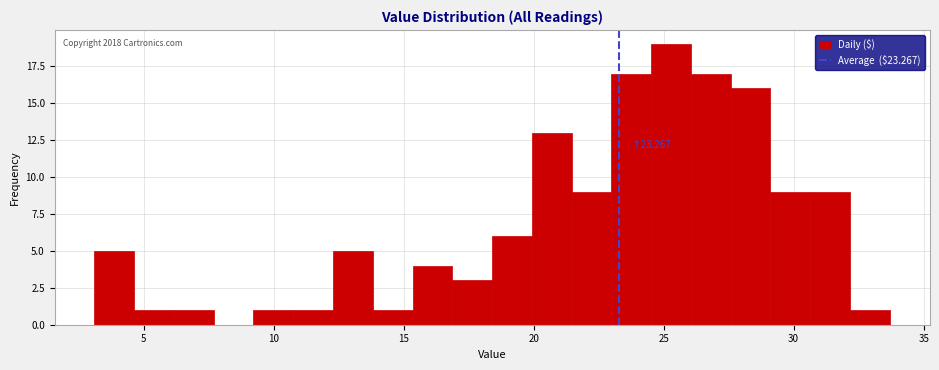

Read against the x-axis, roughly where is the centre of the tallest bar?

25.5